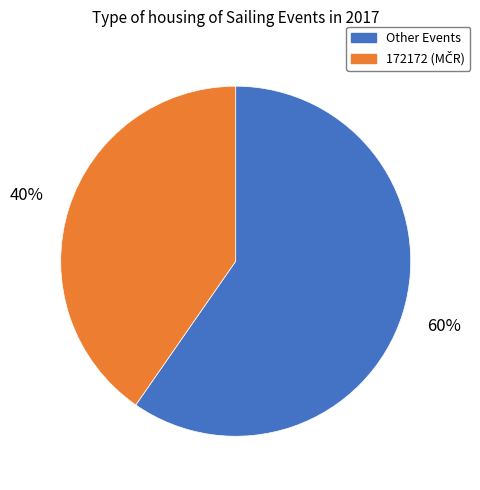

True or false: Other Events accounts for 70% of the total.

False